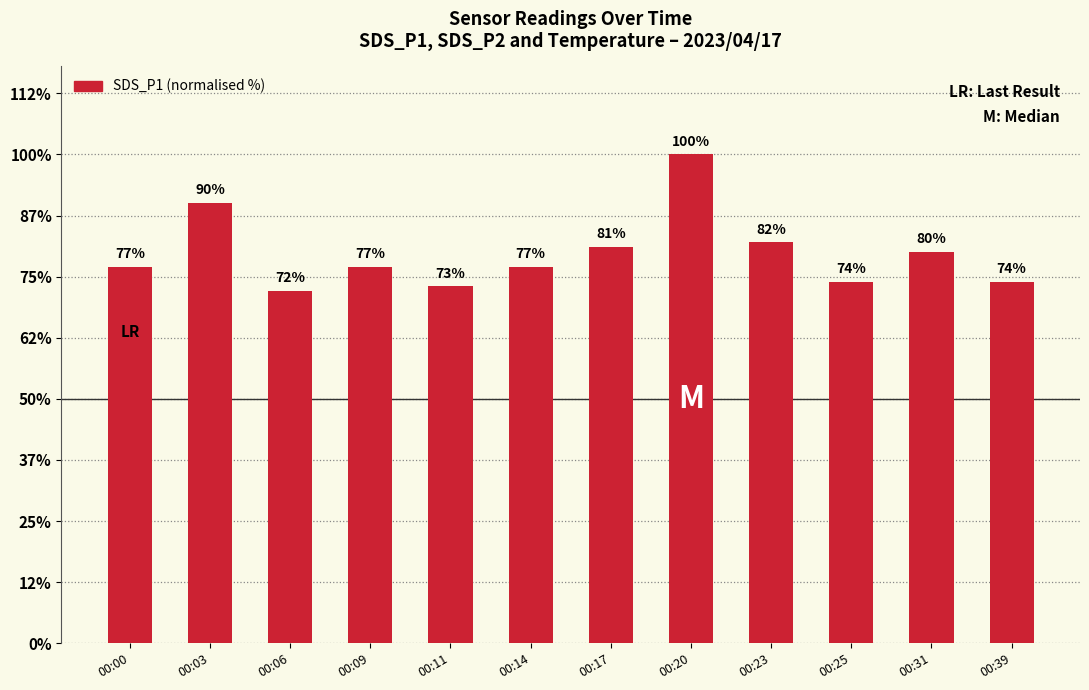

What is the difference between the values at 00:39 and 00:03?

16